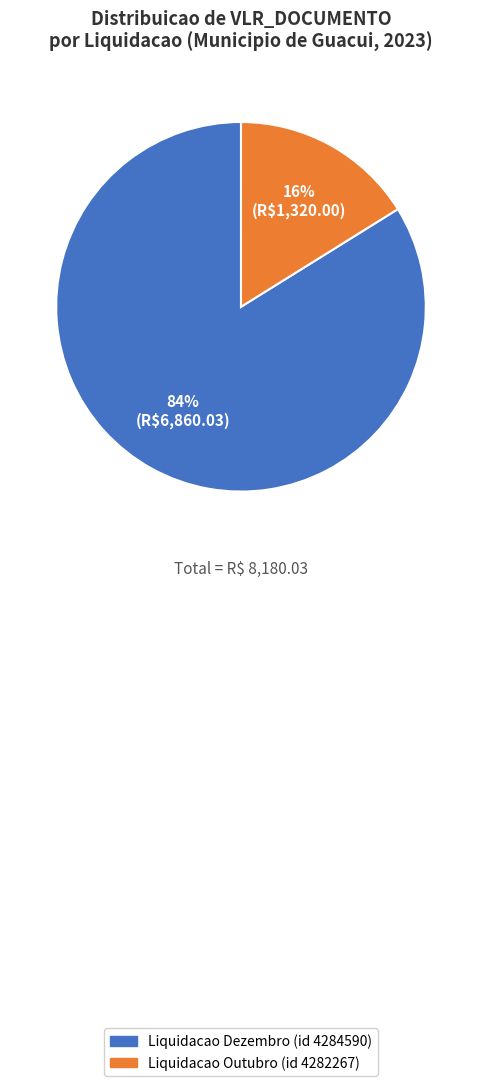

Is it true that Liquidacao Dezembro (id 4284590) is 84% of the pie?

True